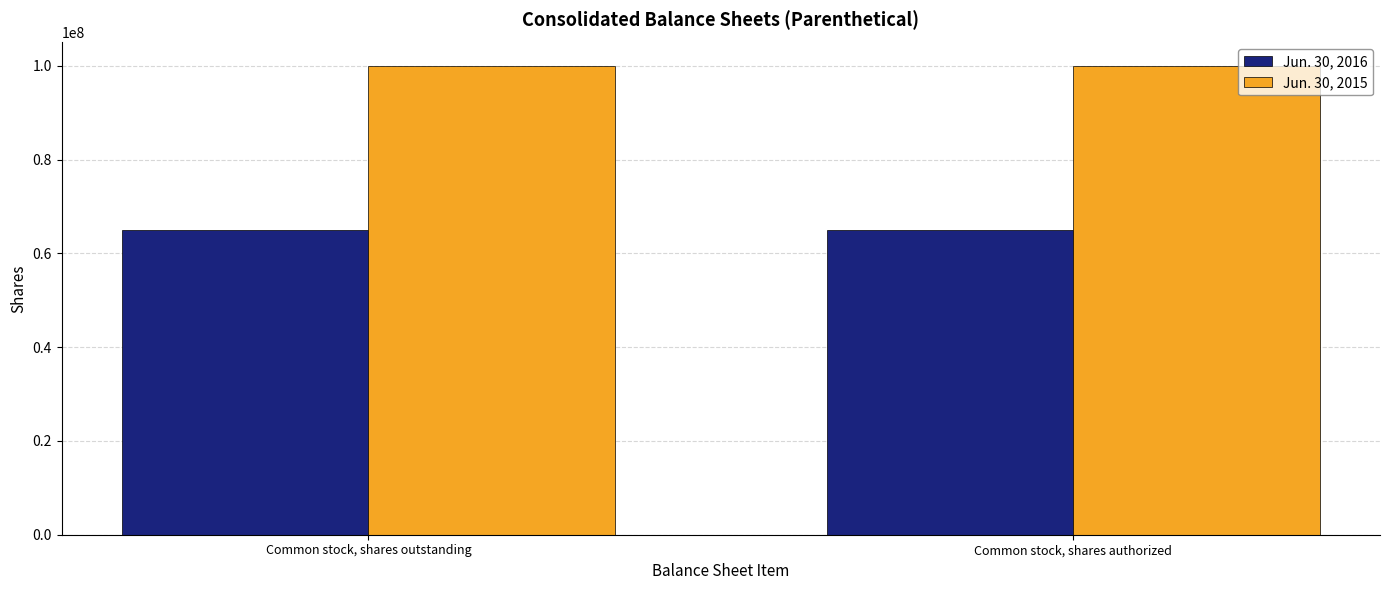

What is the difference between the maximum and minimum values in the Jun. 30, 2016 series?

60403